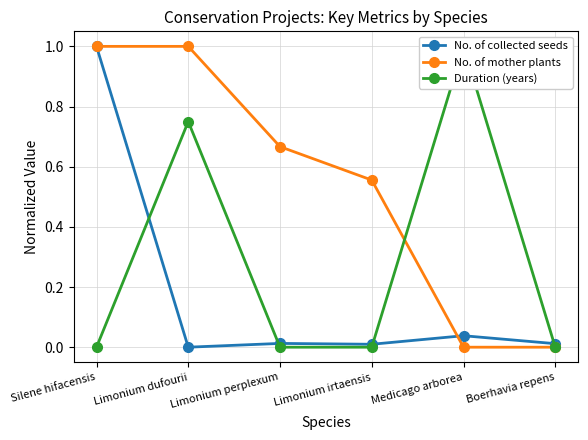

What is the difference between the Duration (years) values at Limonium dufourii and Medicago arborea?

0.2